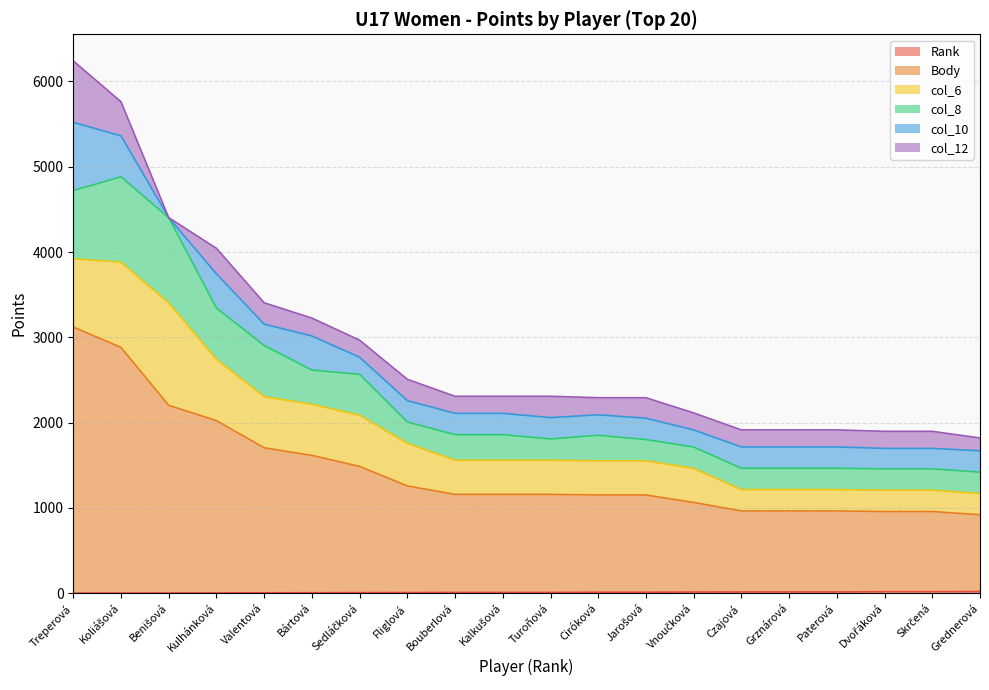

What is the sum of the col_6 values at Czajová and Jarošová?

650